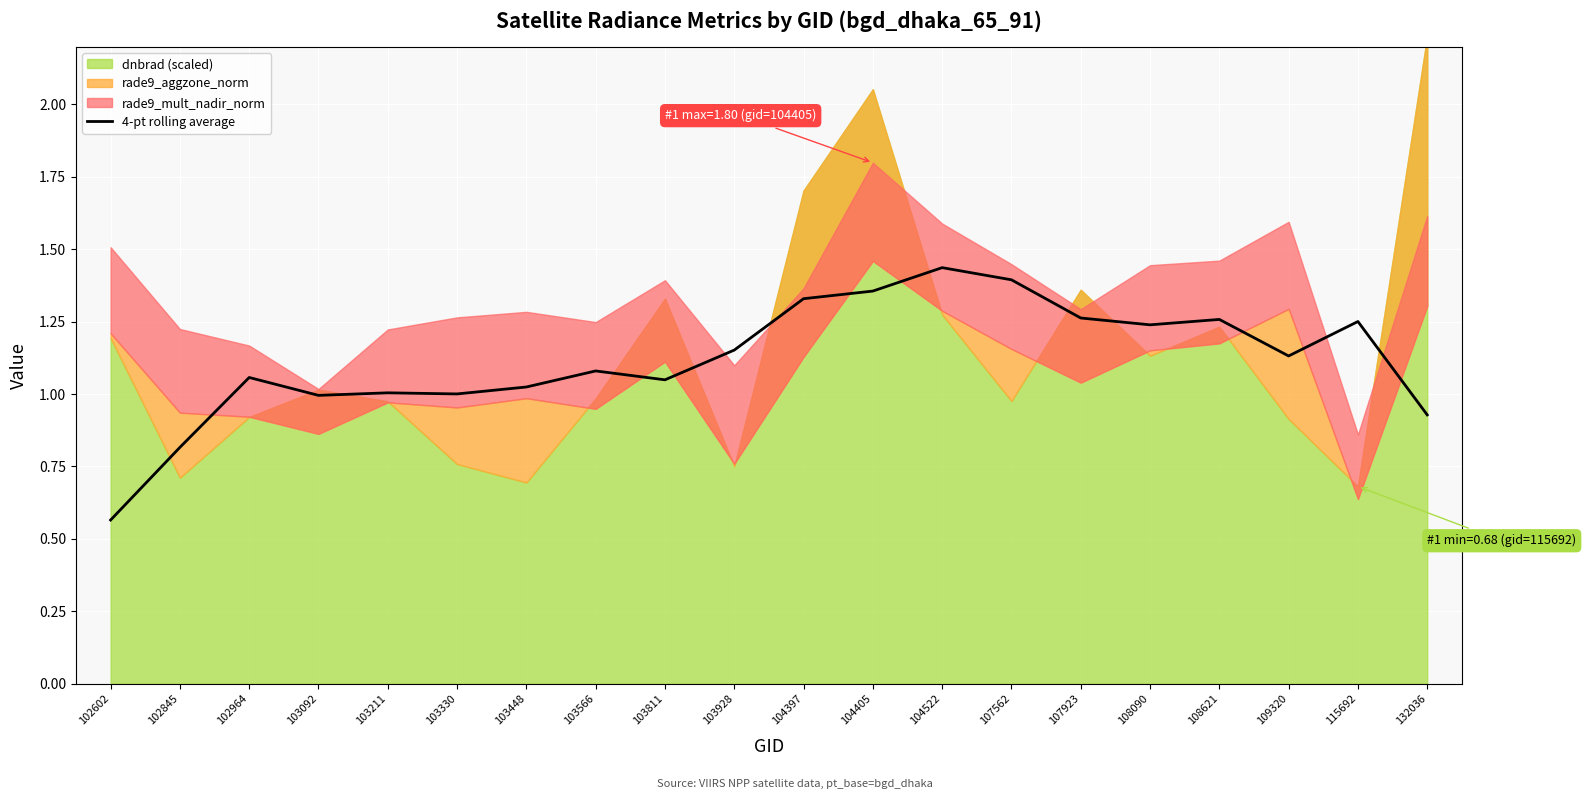

Is it true that 4-pt rolling average equals 1.7 at 108090?

False